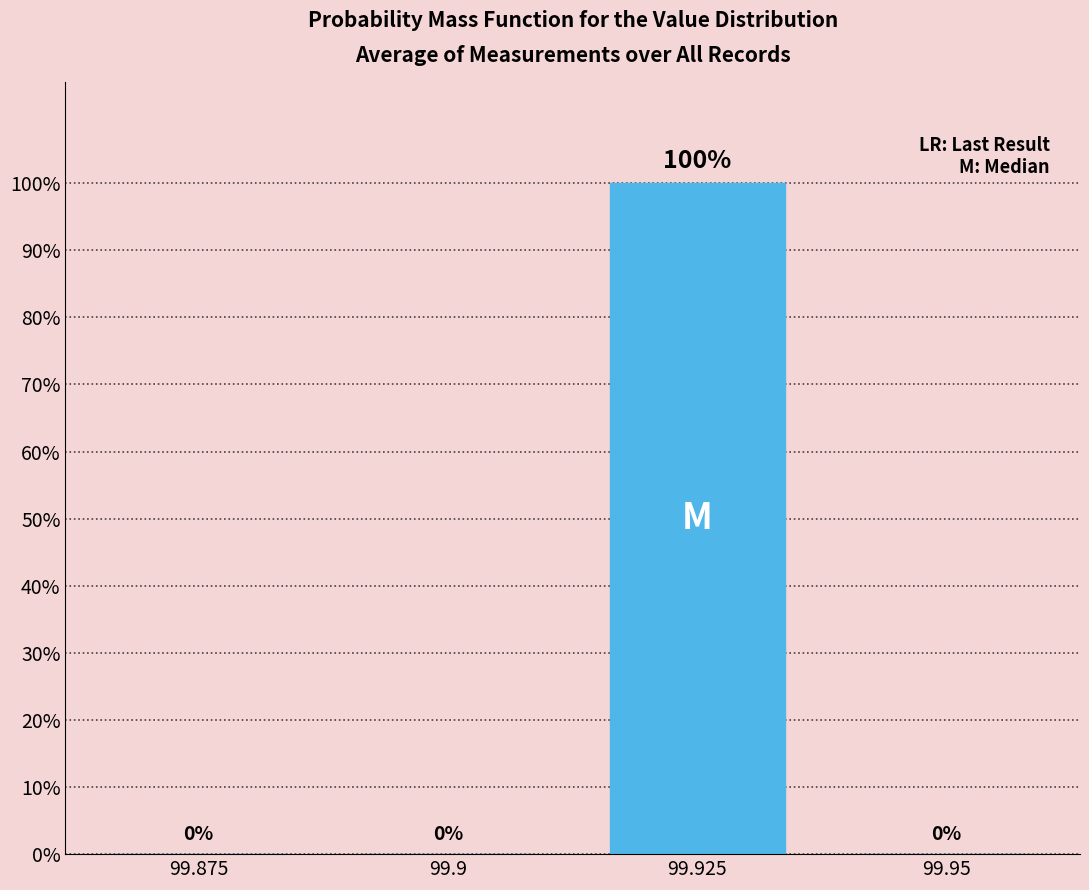

Reading right to left, transcribe all the data shown in this chart.

99.95=0	99.925=100	99.9=0	99.875=0